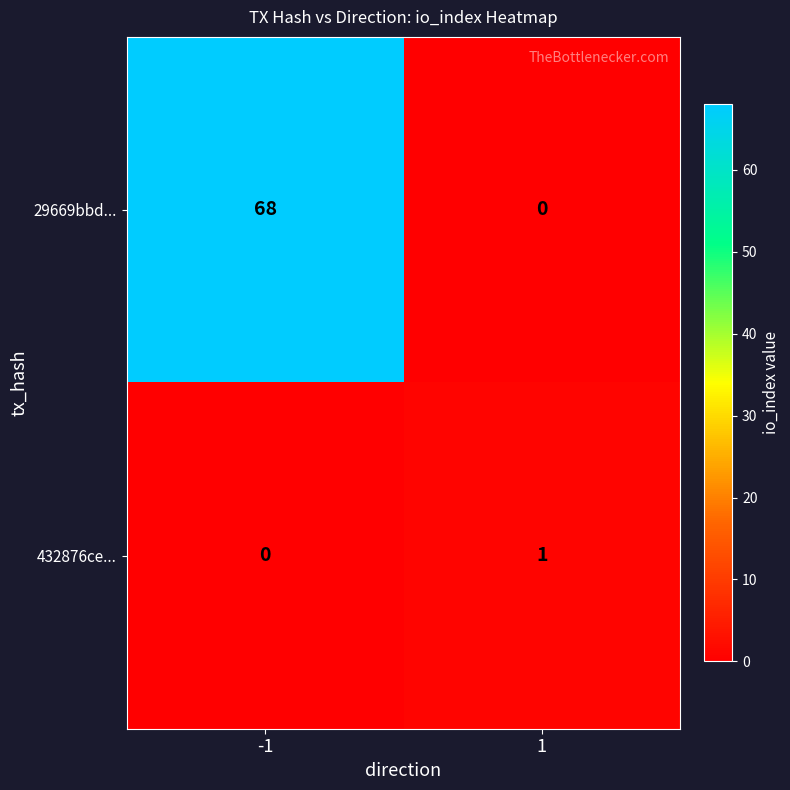

Reading left to right, extract all data points from this chart.

29669bbd...: 68	0
432876ce...: 0	1